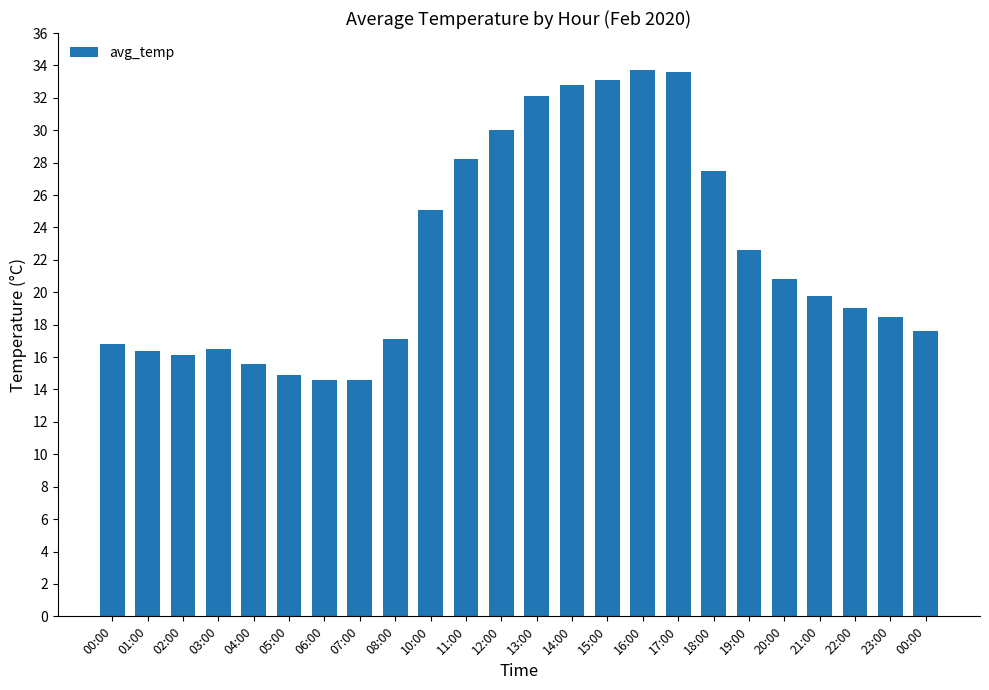

What is the difference between the second highest and minimum values?

19.0